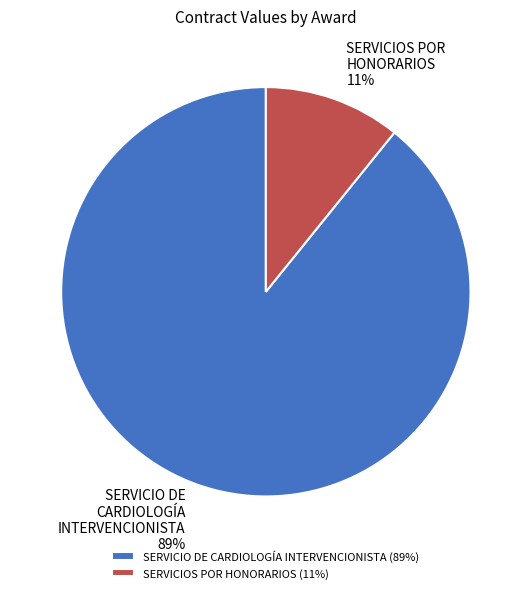

Rank the categories by value from highest to lowest.

SERVICIO DE CARDIOLOGÍA INTERVENCIONISTA, SERVICIOS POR HONORARIOS